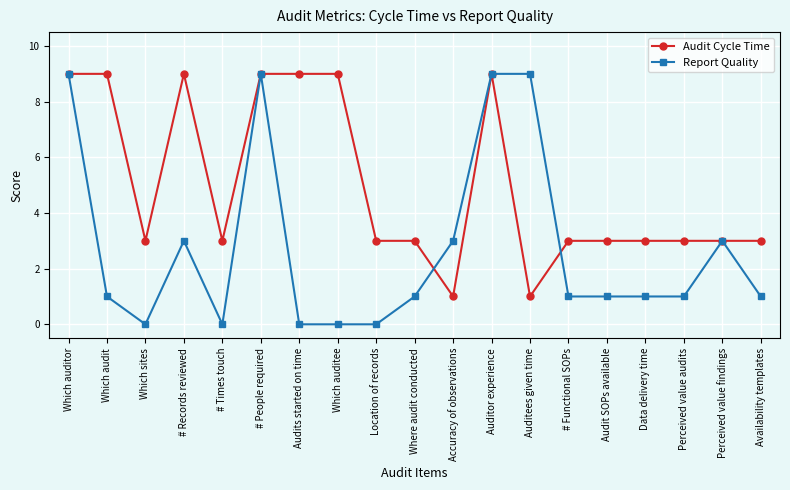

The Audit Cycle Time series shows 9 at Audits started on time. True or false?

True